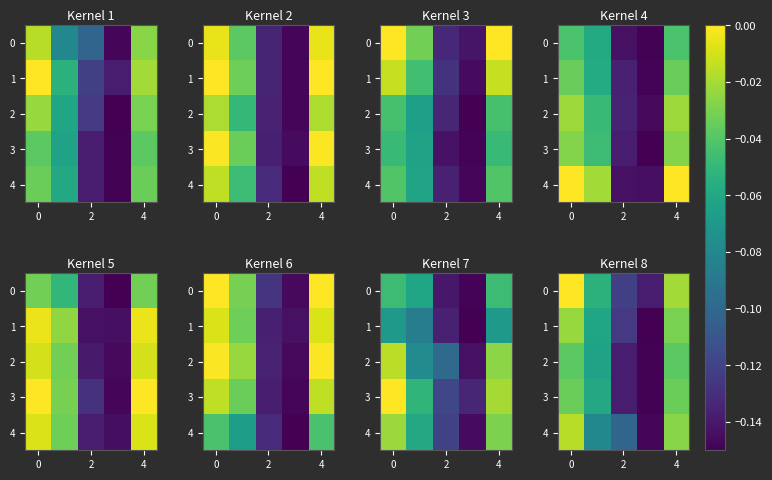

True or false: 1 has a value of -0.0 at 0.

False